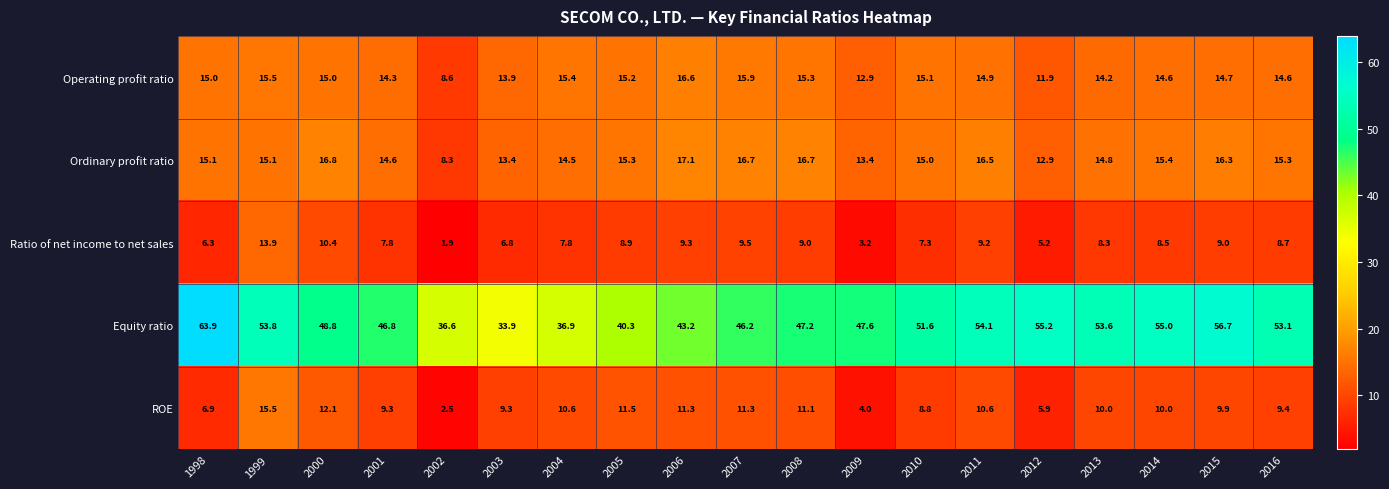

At how many categories does at least one series exceed 34?

18